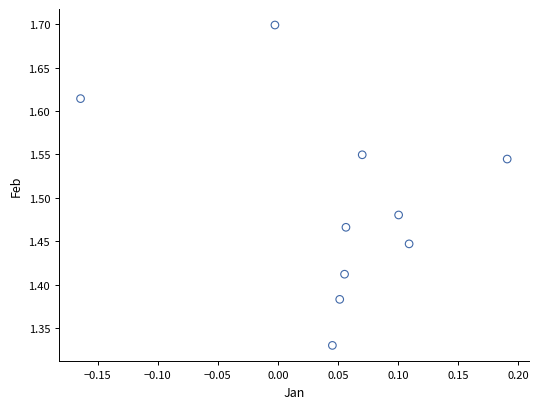

What is the range of Y values (max minus min)?

0.4